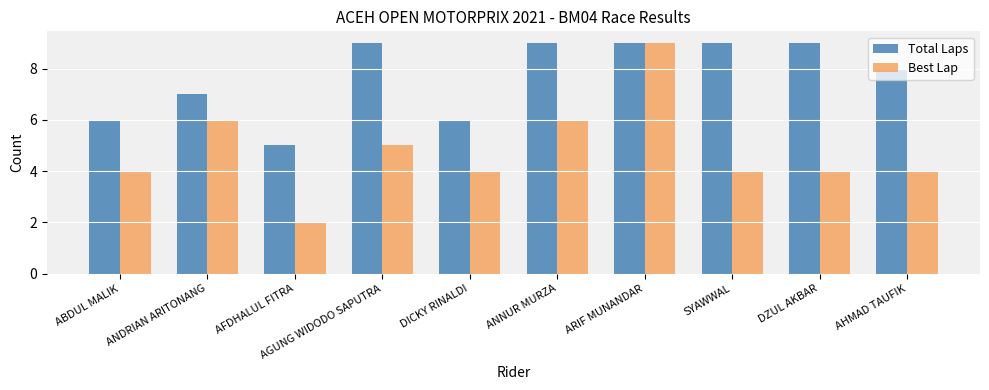

List the series in order of their overall mean, highest first.

Total Laps, Best Lap